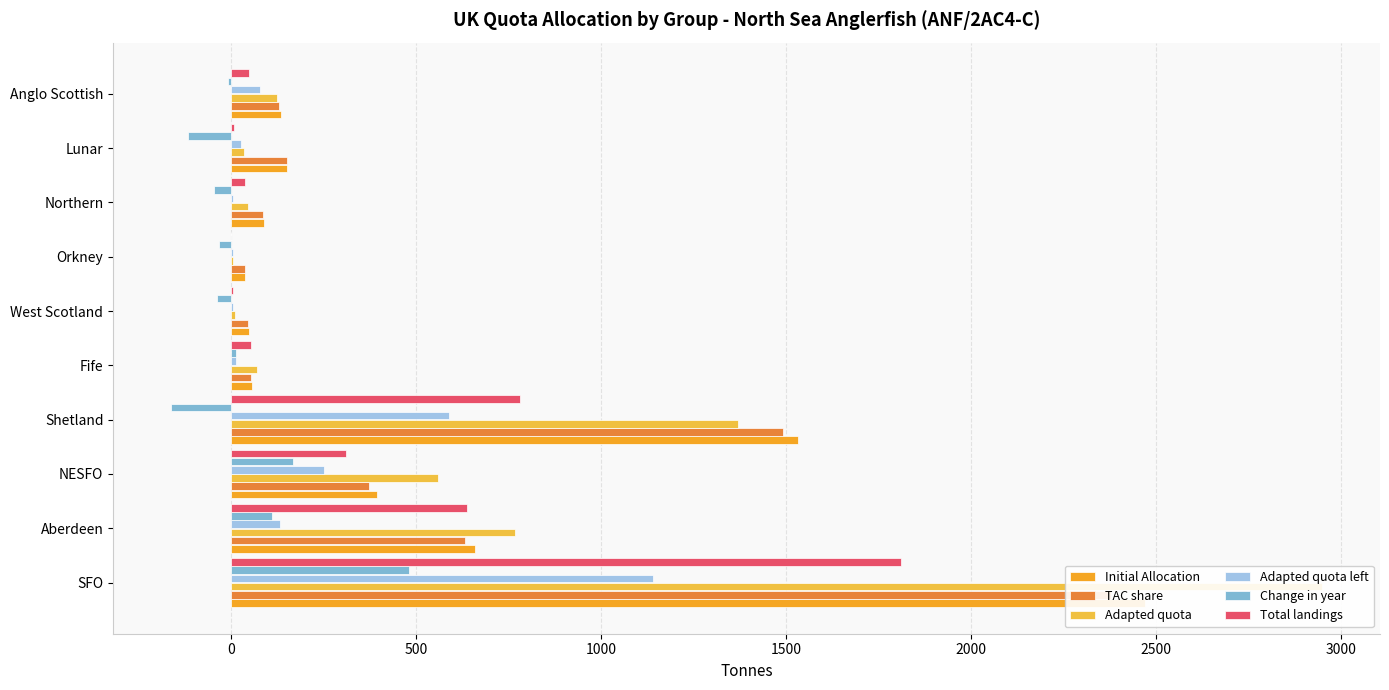

How many bars are there in total?

60